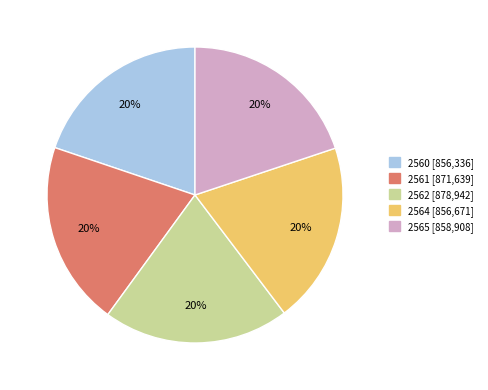

To the nearest percent, what portion does 2564 represent?

20%